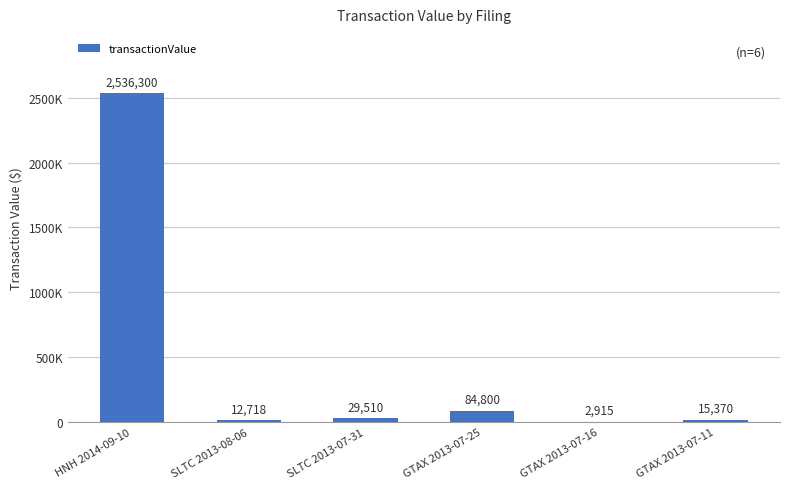

At which category does the chart reach its minimum across all series?

GTAX 2013-07-16